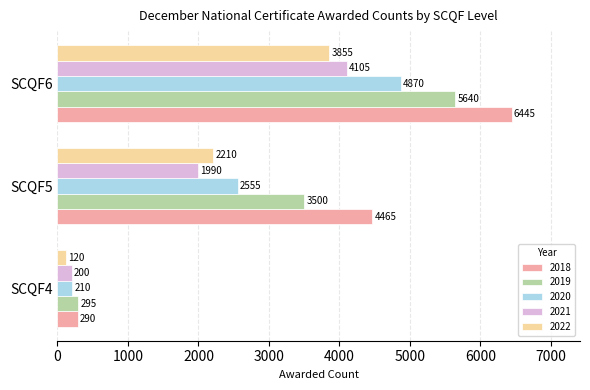

How many data points in 2018 are less than 4465?

1